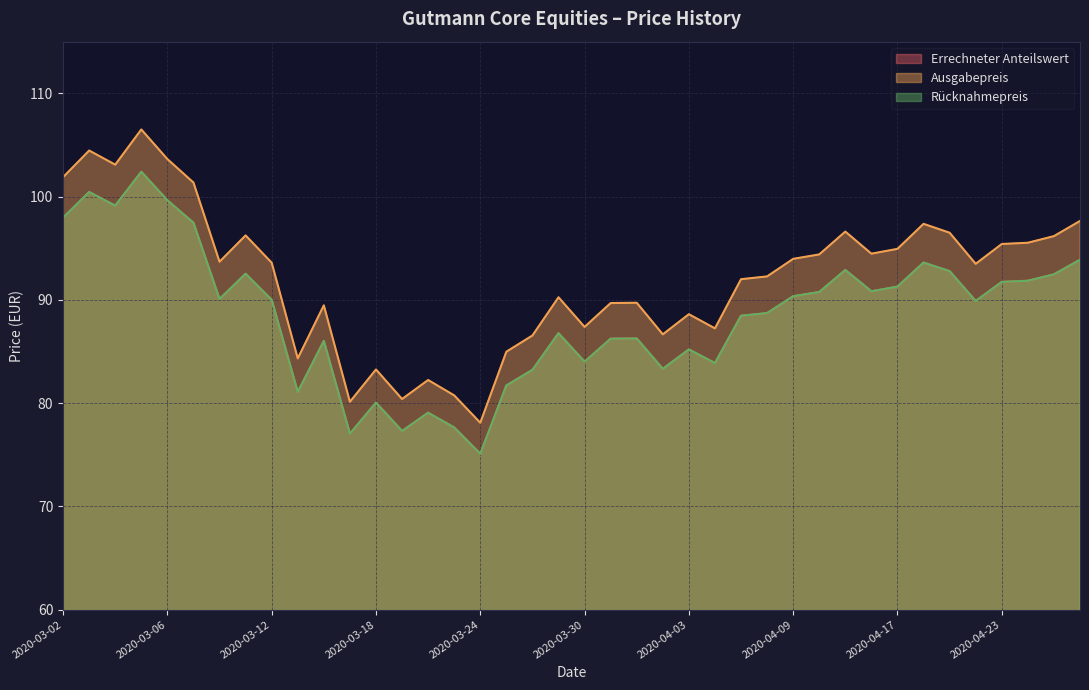

Is the value of Errechneter Anteilswert at 2020-03-25 greater than the value of Ausgabepreis at 2020-03-13?

No